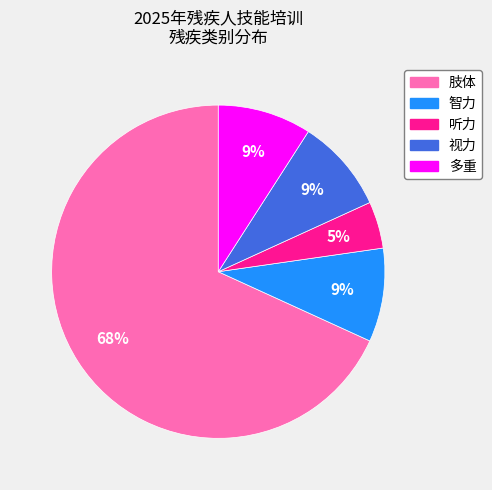

Do 智力 and 多重 together represent more than half of the pie?

No